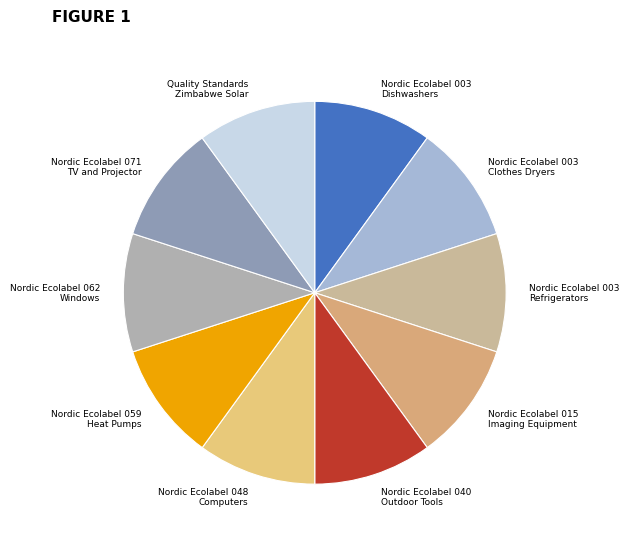

True or false: Nordic Ecolabel 062 Windows accounts for 16% of the total.

False